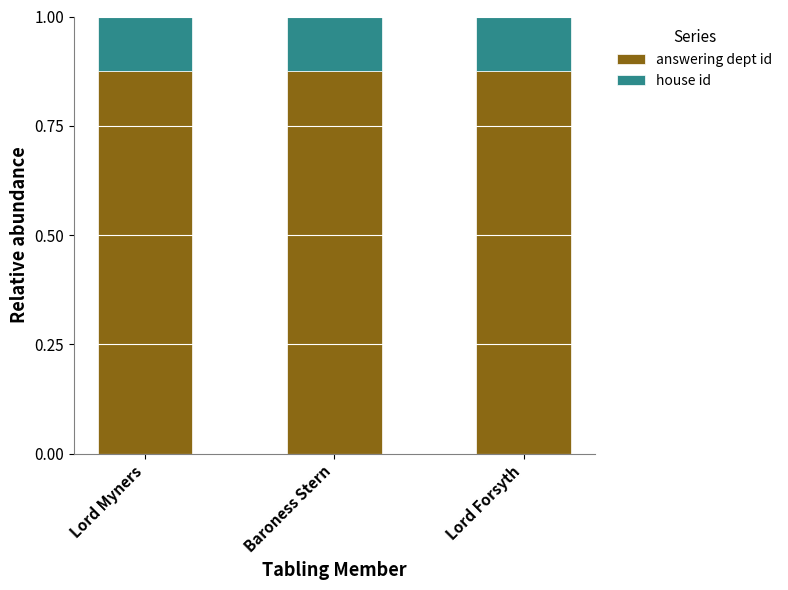

The answering dept id series shows 0.6 at Lord Forsyth. True or false?

False